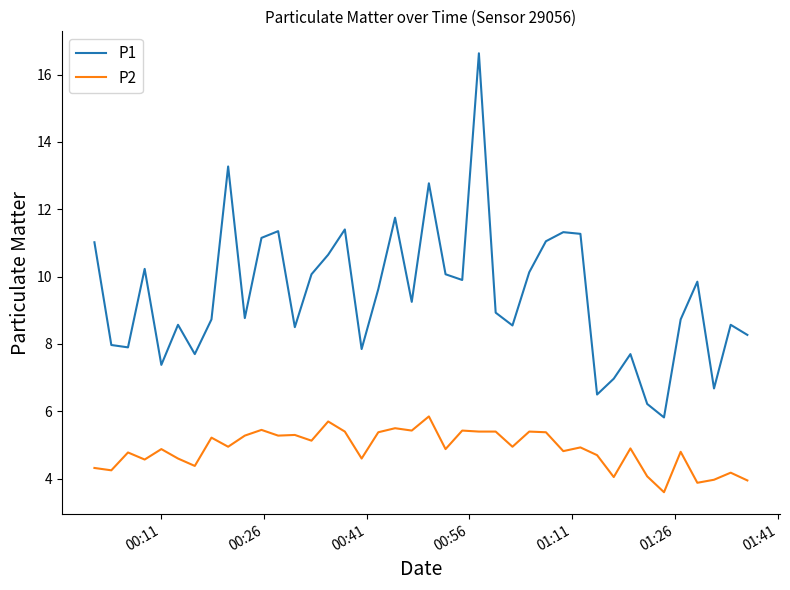

Which series has the largest total across all categories?

P1